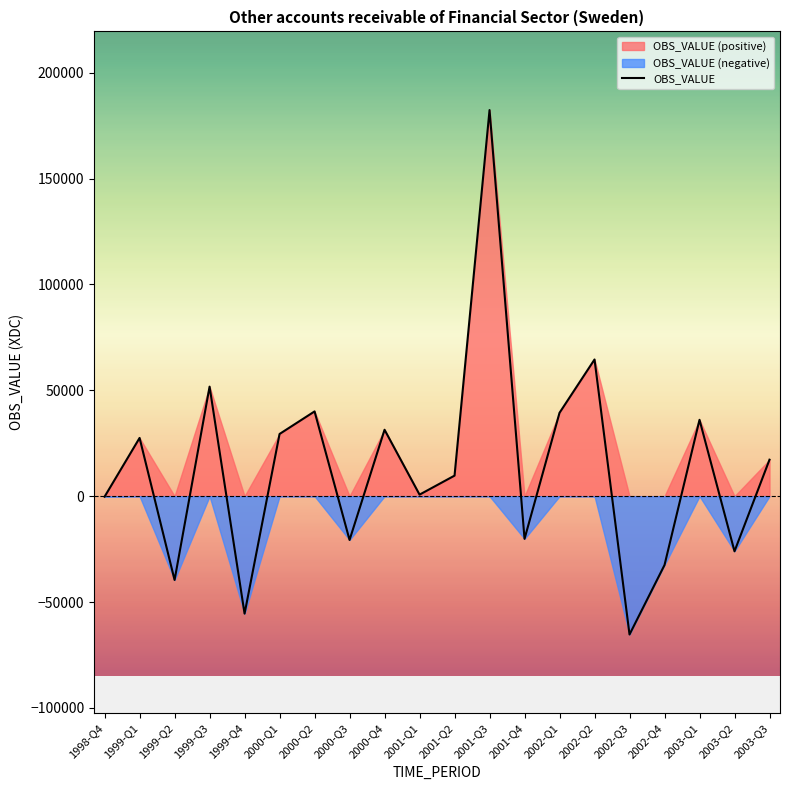

At which label is the value closest to 58523?

2002-Q2